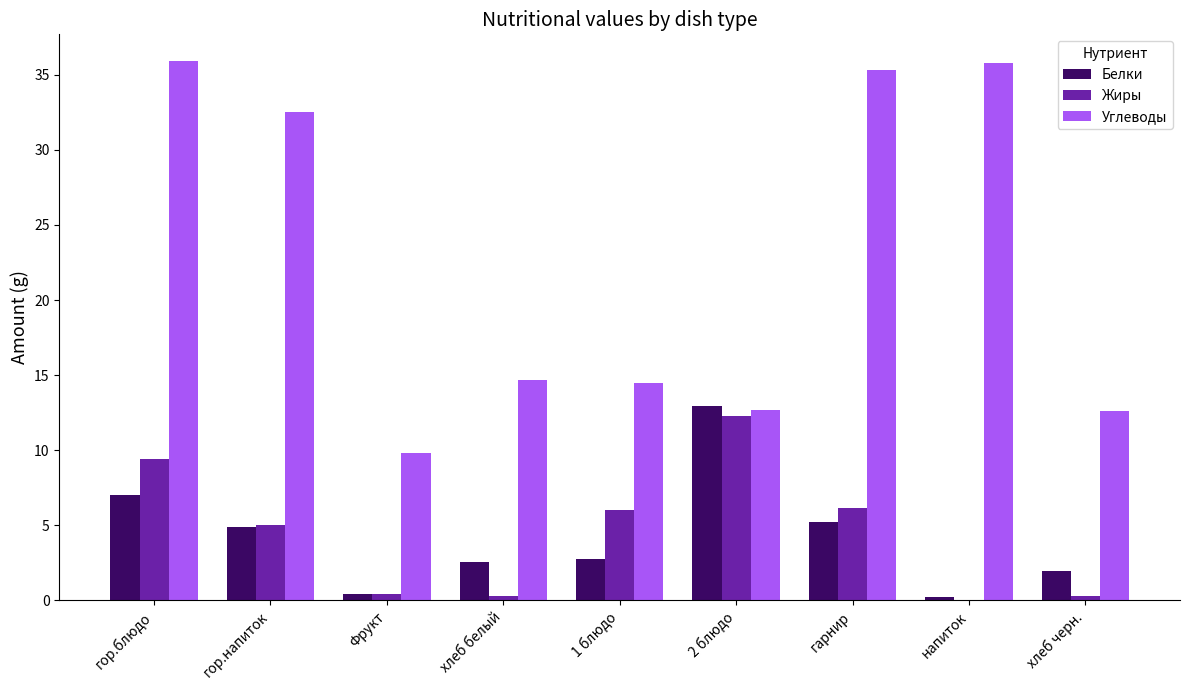

What are all the series names shown in the legend?

Белки, Жиры, Углеводы